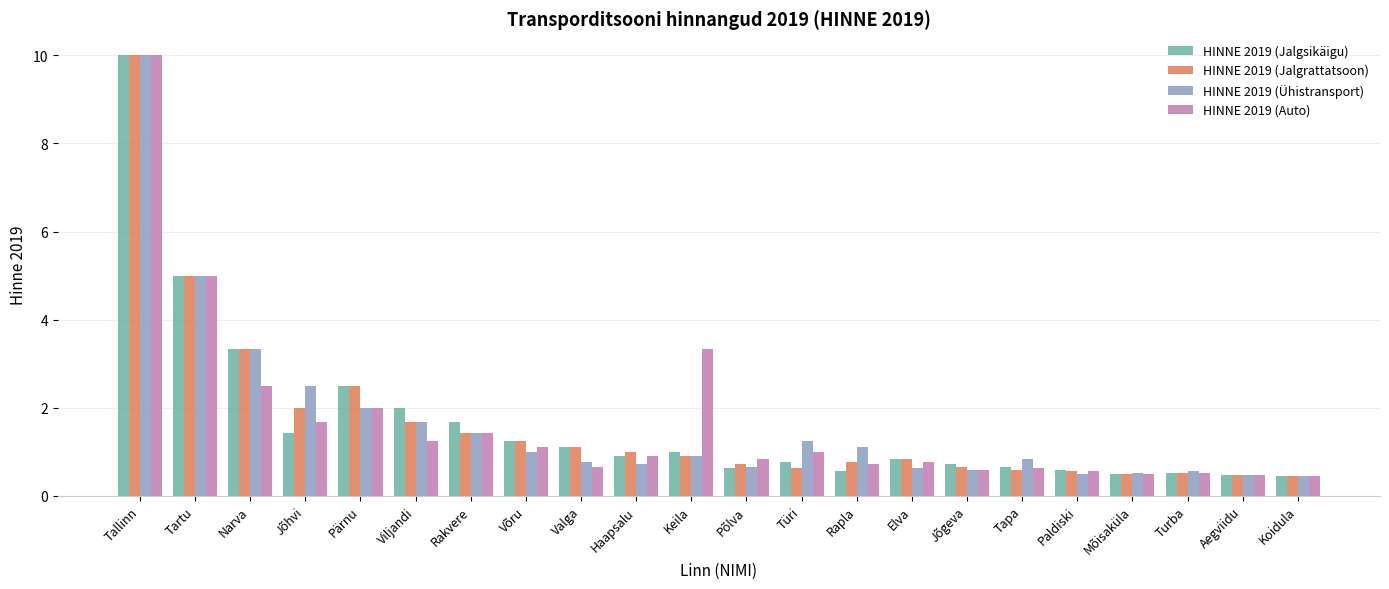

Which series changed the most between Pärnu and Tapa?

HINNE 2019 (Jalgrattatsoon)